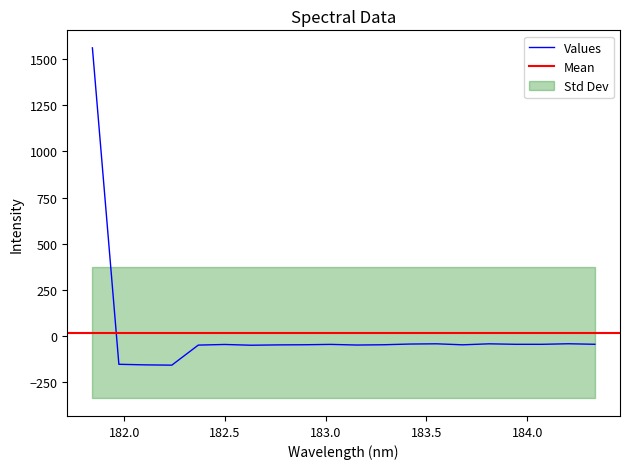

Which has a higher value, 182.3673257152 or 183.2863821962?

183.2863821962